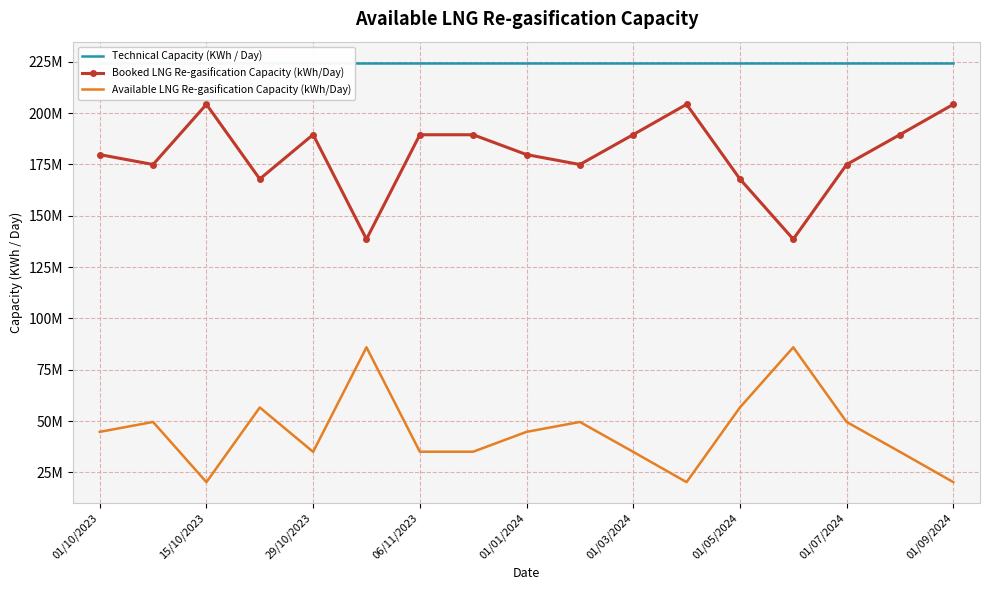

Which series has the largest total across all categories?

Technical Capacity (KWh / Day)